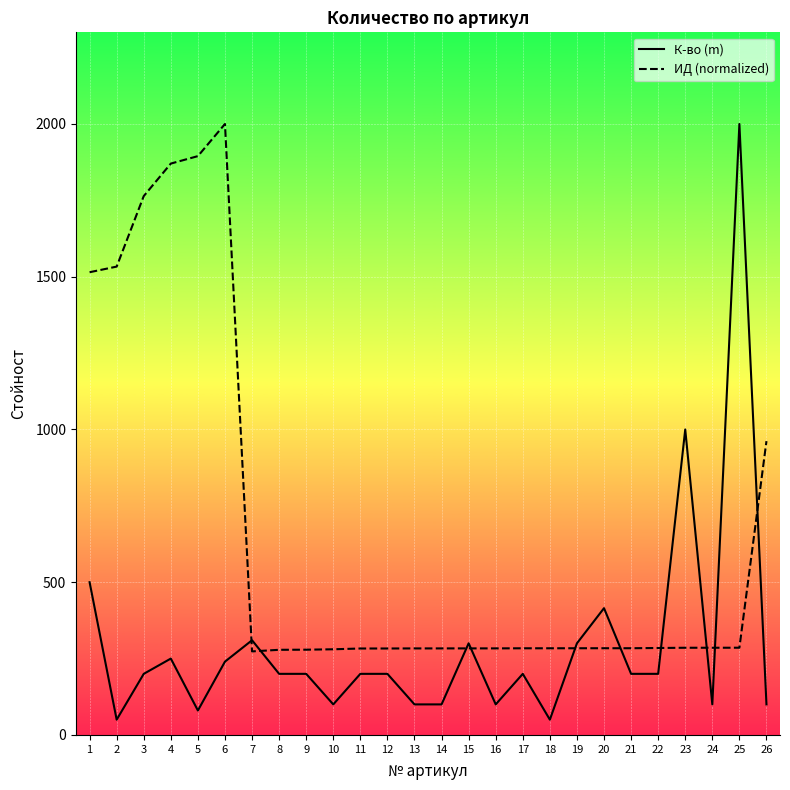

List the labels in order of К-во (m) value, smallest first.

2, 18, 5, 10, 13, 14, 16, 24, 26, 3, 8, 9, 11, 12, 17, 21, 22, 6, 4, 15, 19, 7, 20, 1, 23, 25